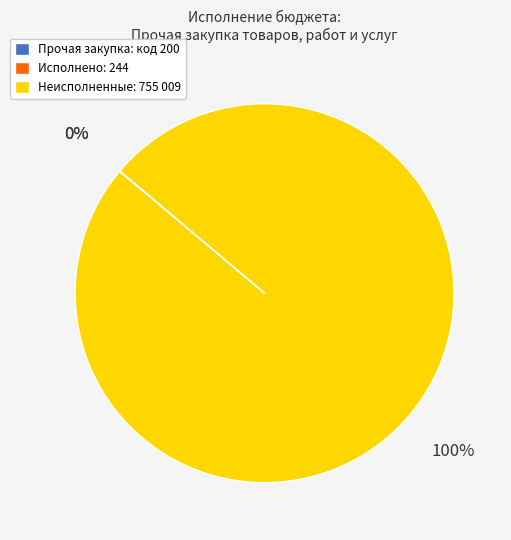

Does any single category account for the majority?

Yes